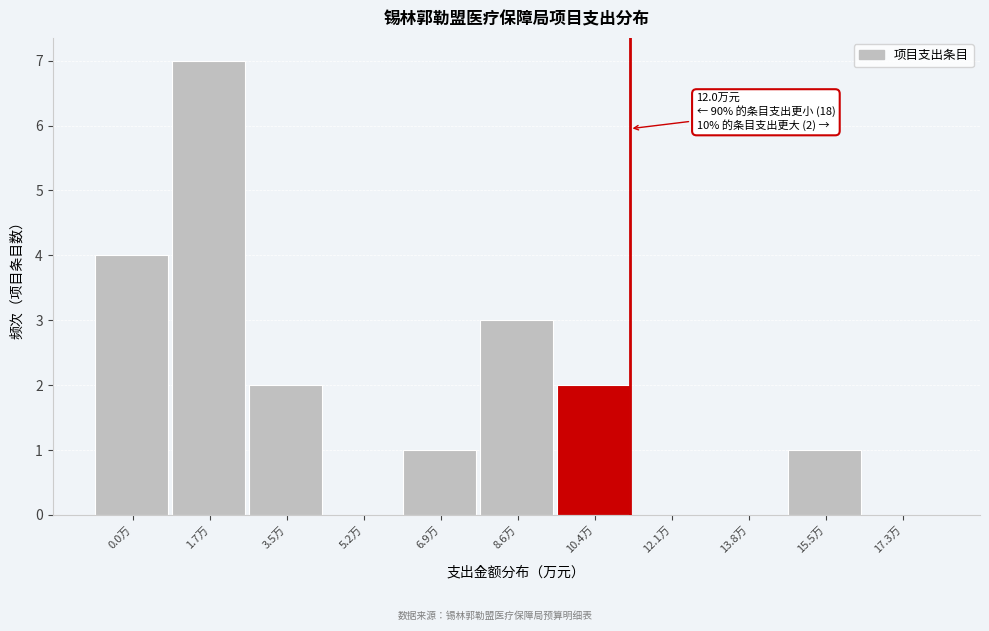

Reading right to left, list all the values displayed in this chart.

17.3万=0	15.5万=1	13.8万=0	12.1万=0	10.4万=2	8.6万=3	6.9万=1	5.2万=0	3.5万=2	1.7万=7	0.0万=4